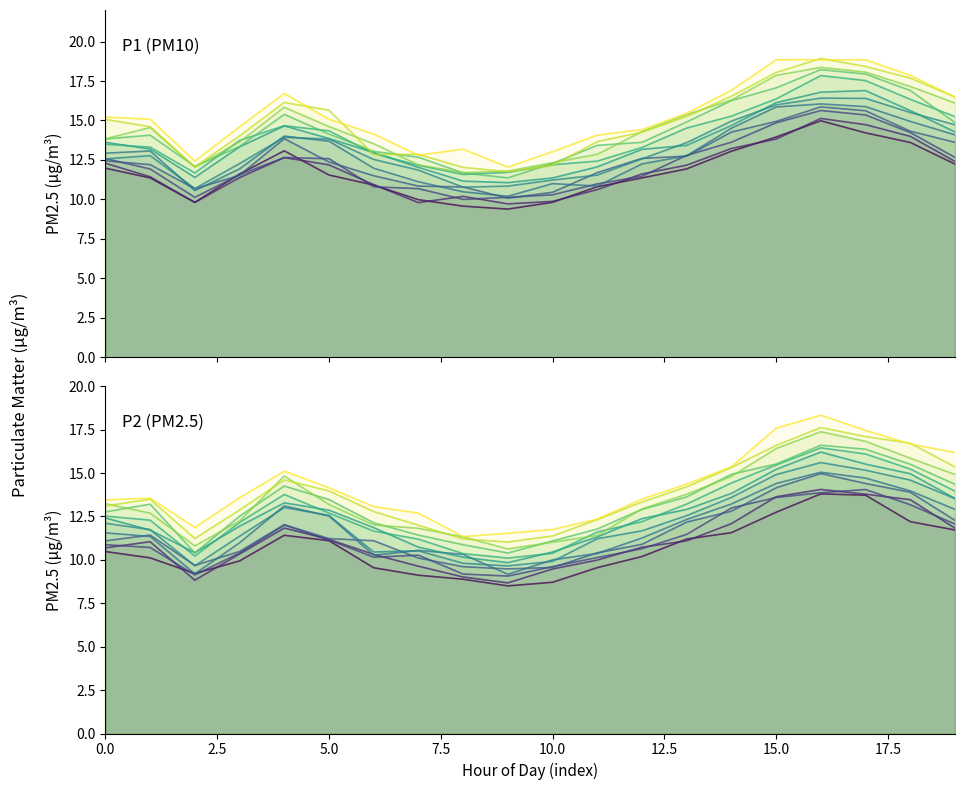

True or false: P1 has a value of 15.9 at 04:30.

False